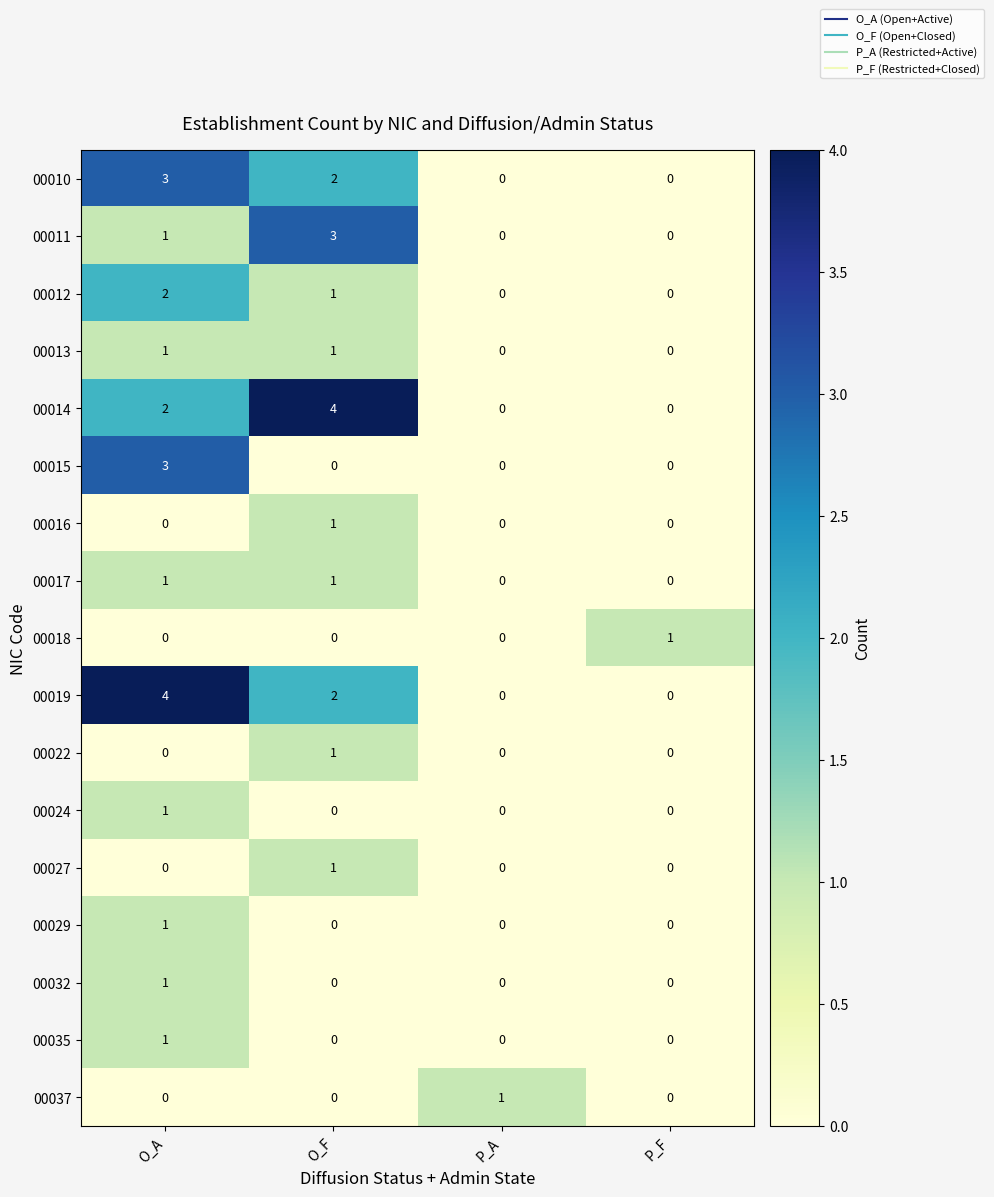

Is it true that 00019 equals 2 at P_F?

False